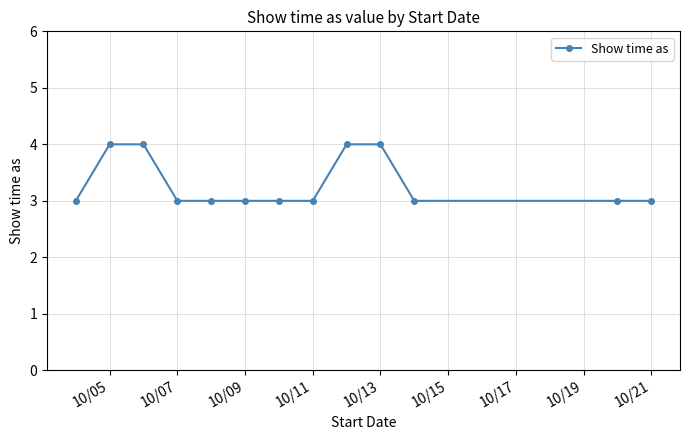

What is the greatest value displayed?

4